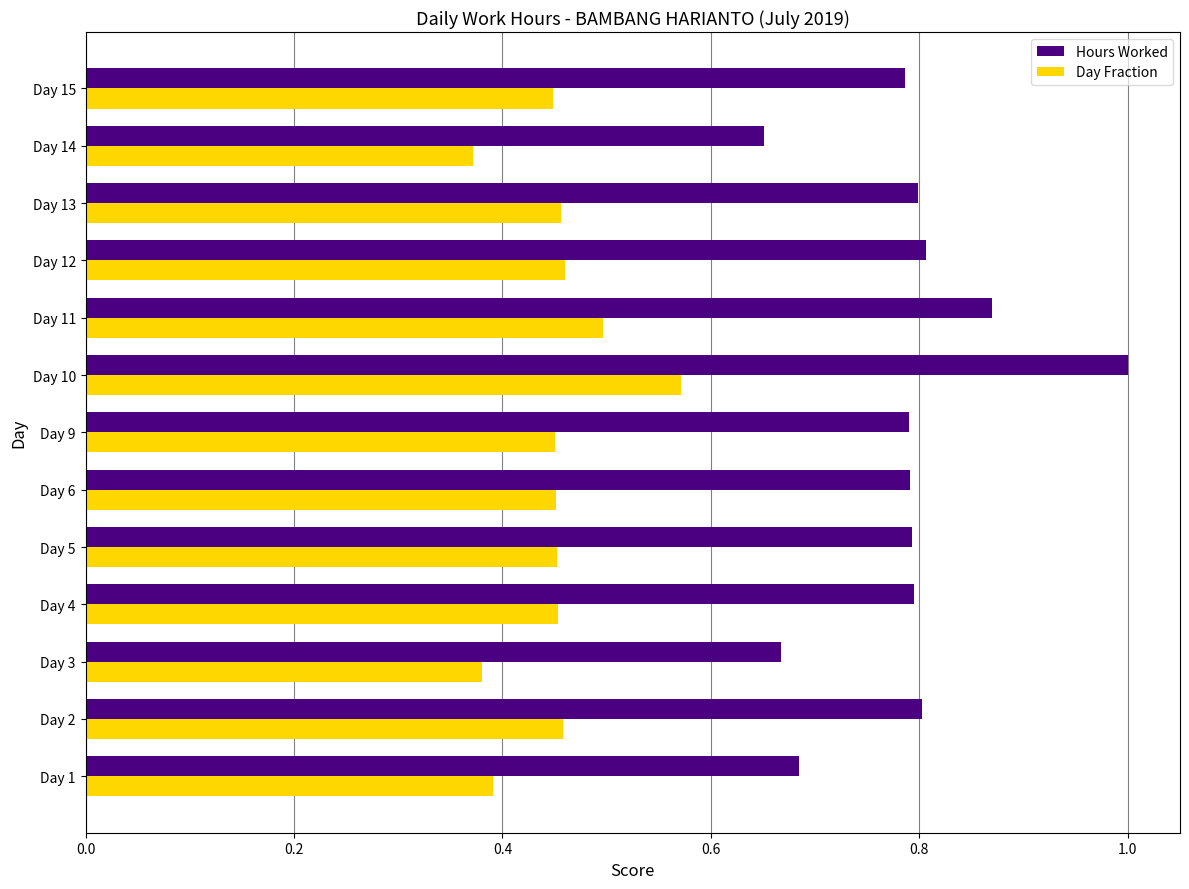

Which series has the widest spread of values?

Hours Worked